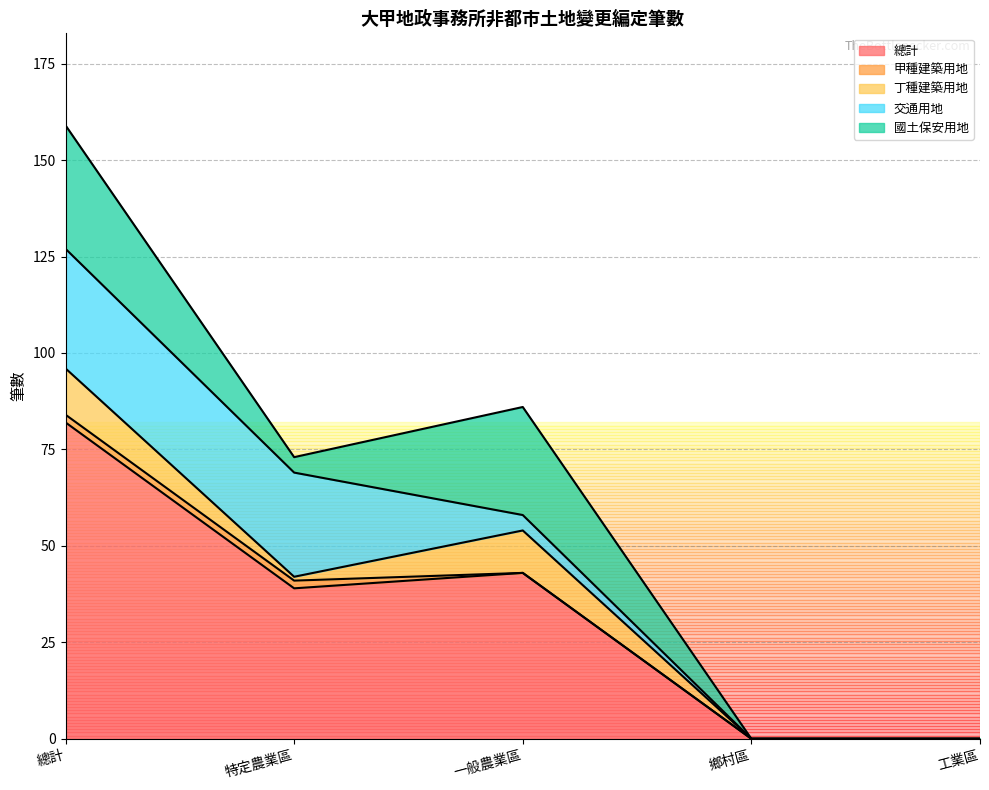

Reading left to right, list all the values displayed in this chart.

總計: 82	39	43	0	0
甲種建築用地: 2	2	0	0	0
丁種建築用地: 12	1	11	0	0
交通用地: 31	27	4	0	0
國土保安用地: 32	4	28	0	0